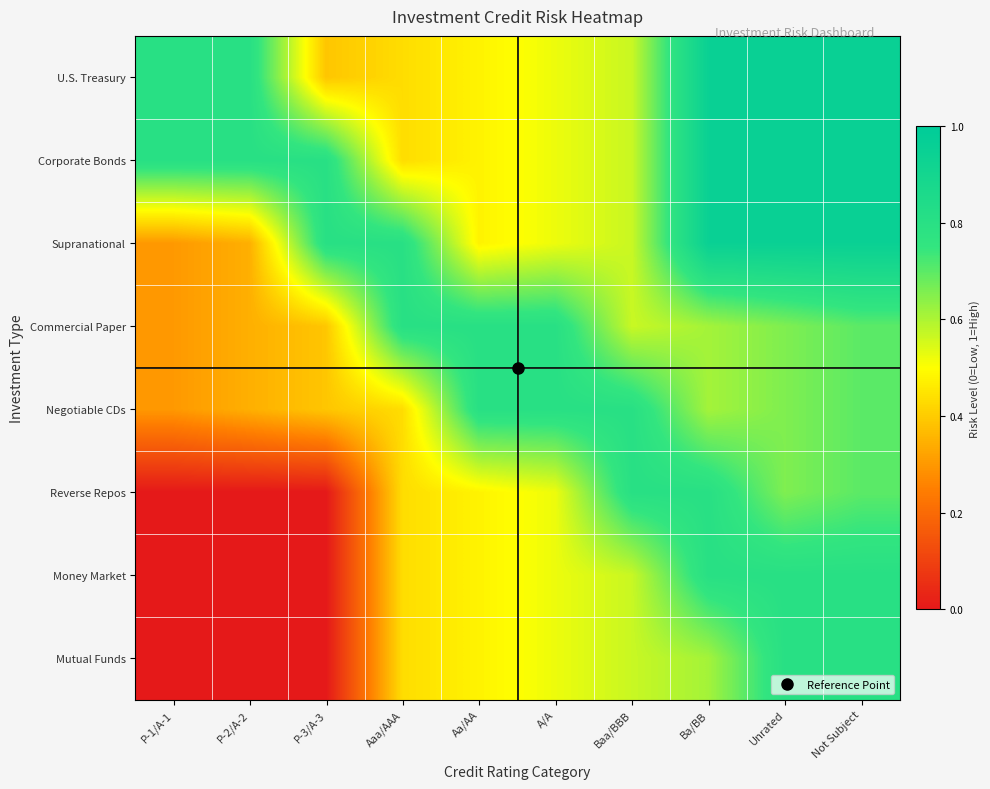

Between P-1/A-1 and Not Subject, which is larger?

Not Subject